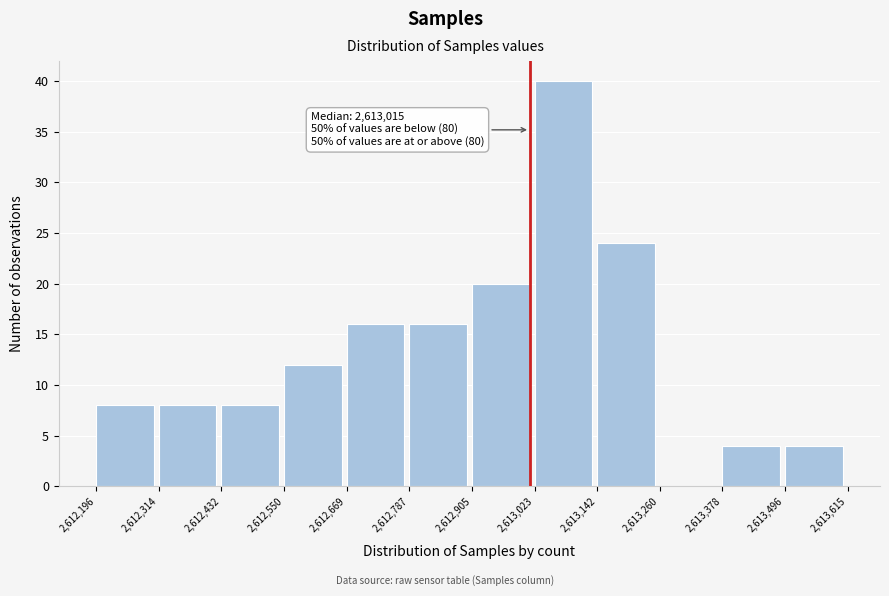

Over which range of the x-axis is the bar tallest?

2,613,023 to 2,613,142